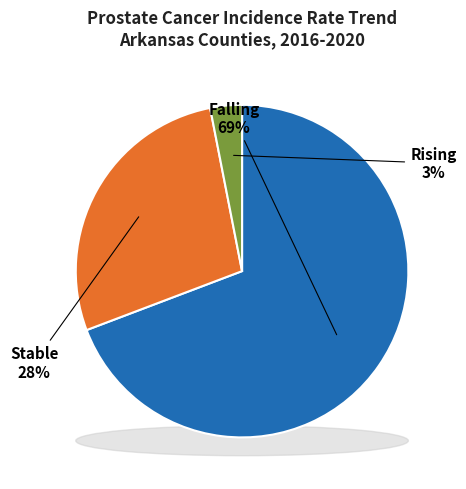

Do rising and stable together represent more than half of the pie?

No